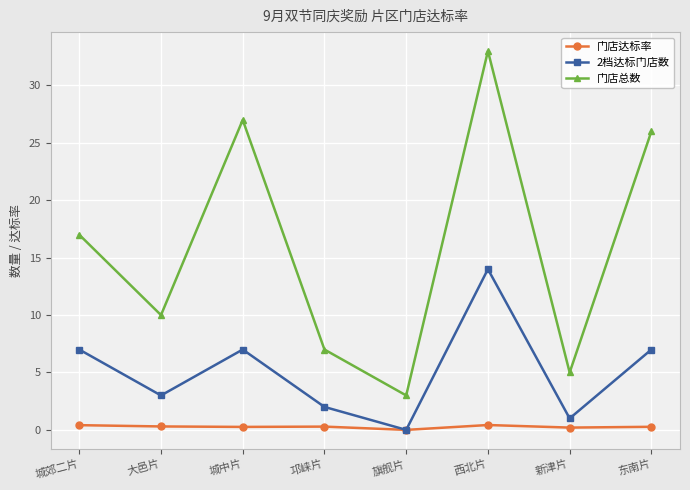

Which series has the largest total across all categories?

门店总数